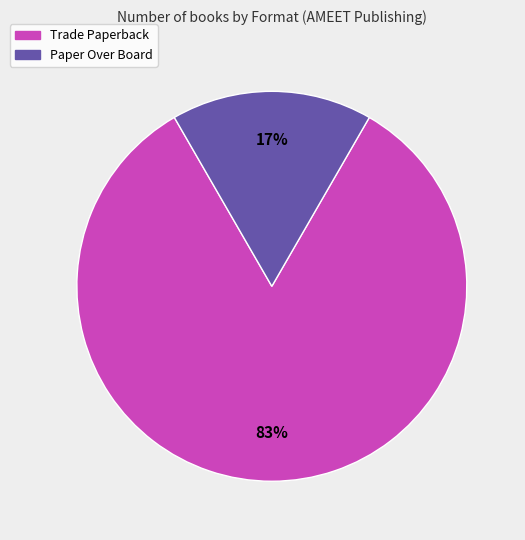

To the nearest percent, what is the combined percentage of Trade Paperback and Paper Over Board?

100%